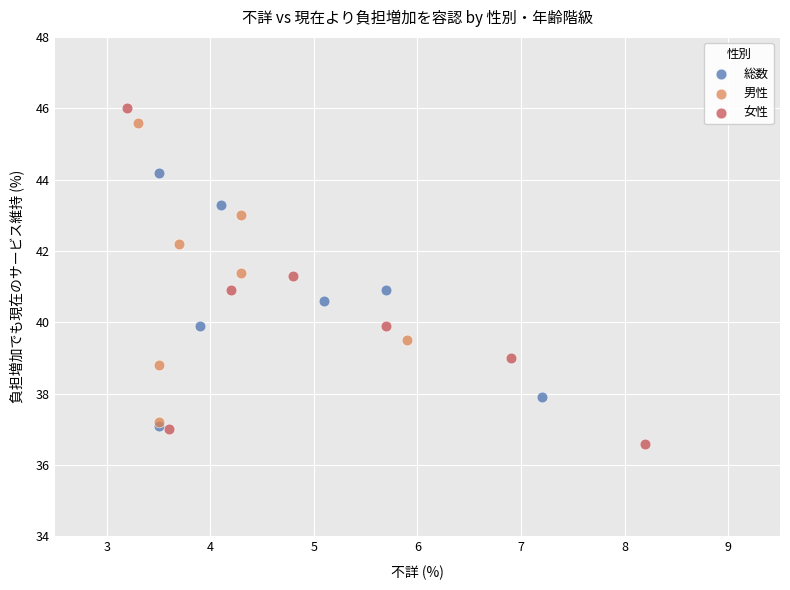

Which series has the widest spread of Y values?

女性